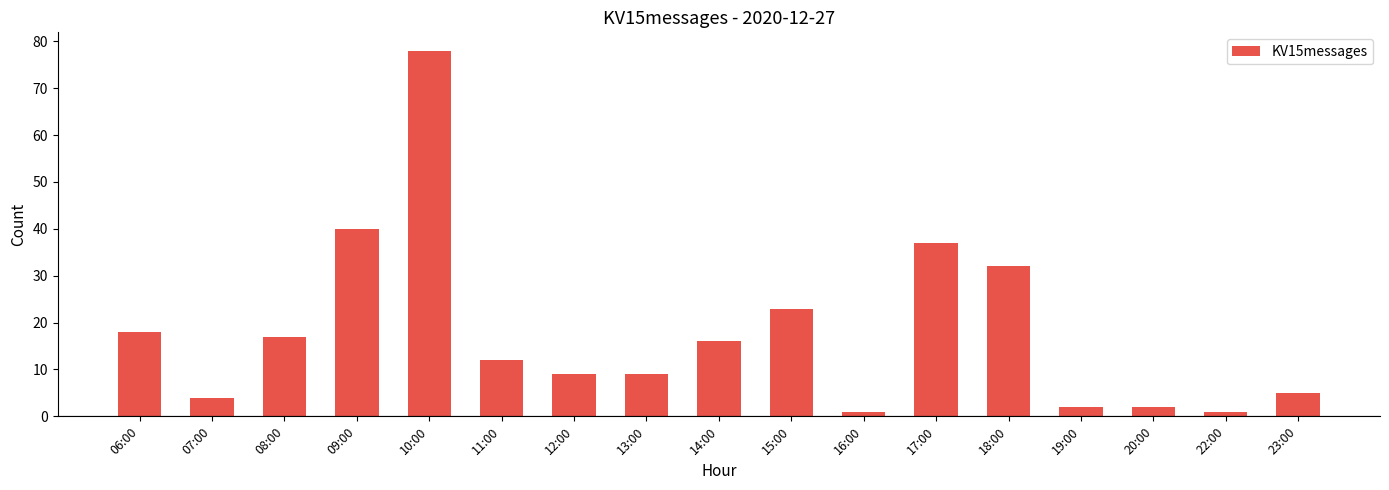

What is the approximate value at 17:00?

37